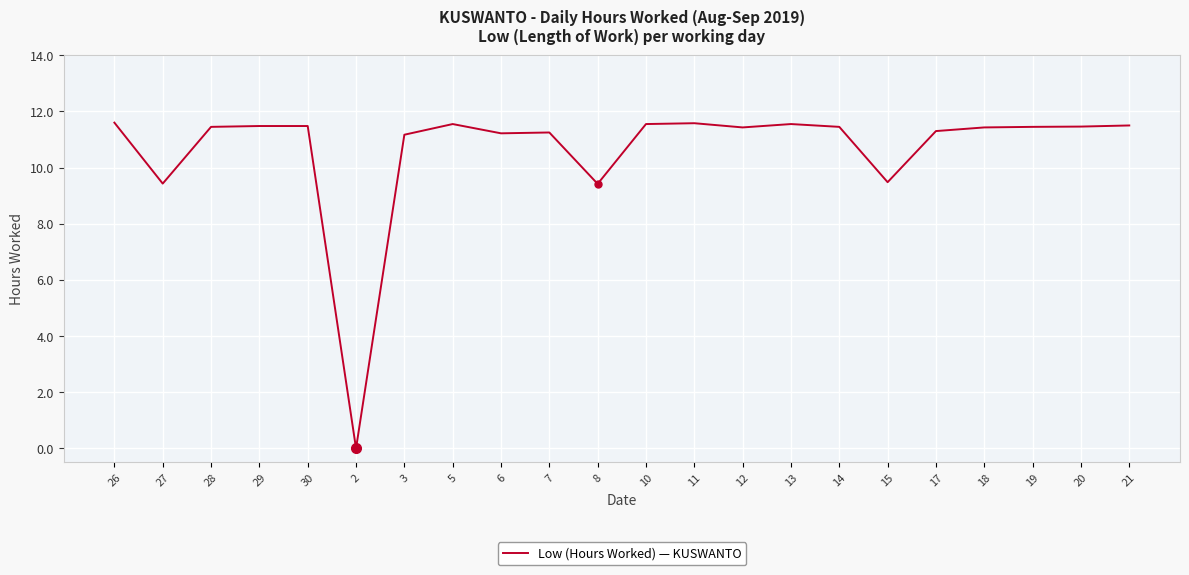

At which label does the data first exceed 11?

26